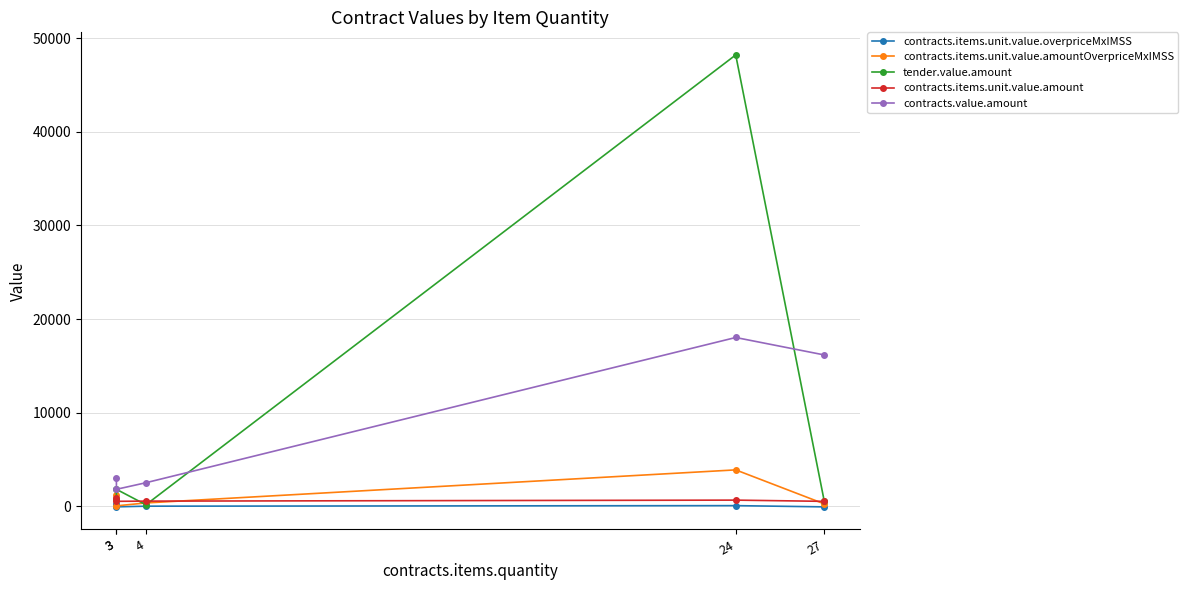

Is it true that contracts.items.unit.value.overpriceMxIMSS equals 58.0 at 24?

True